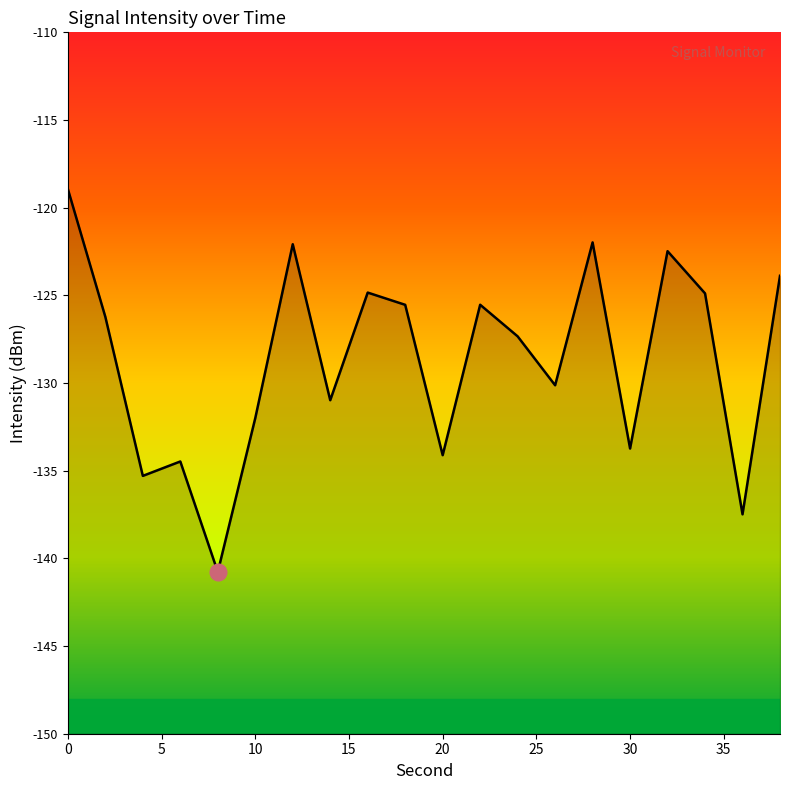

What value does the data have at 34?

-124.9